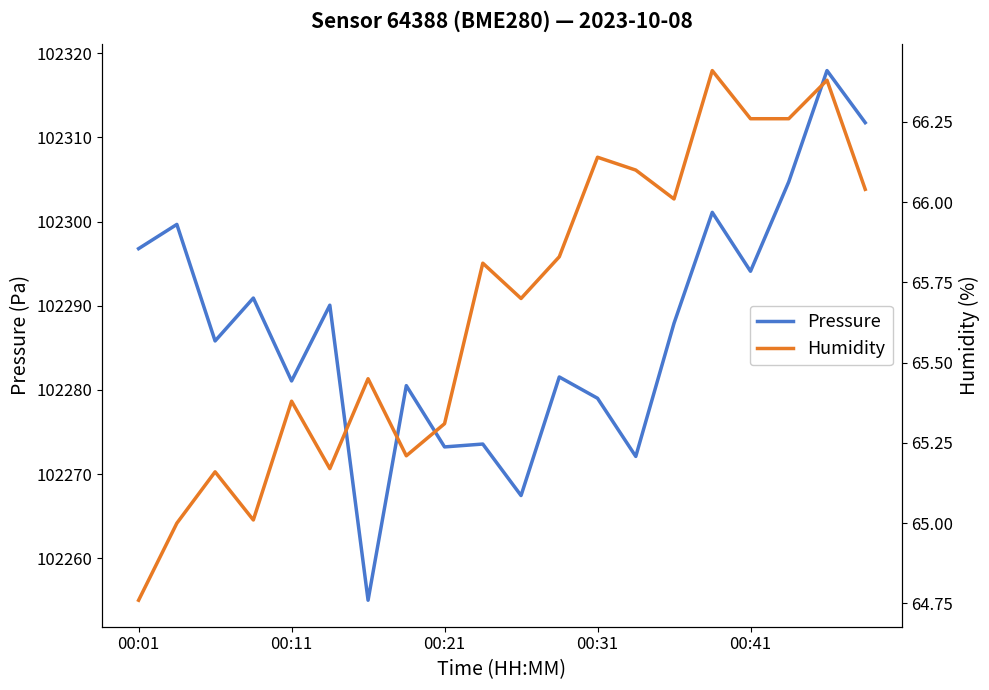

What is the greatest value displayed?

102317.9